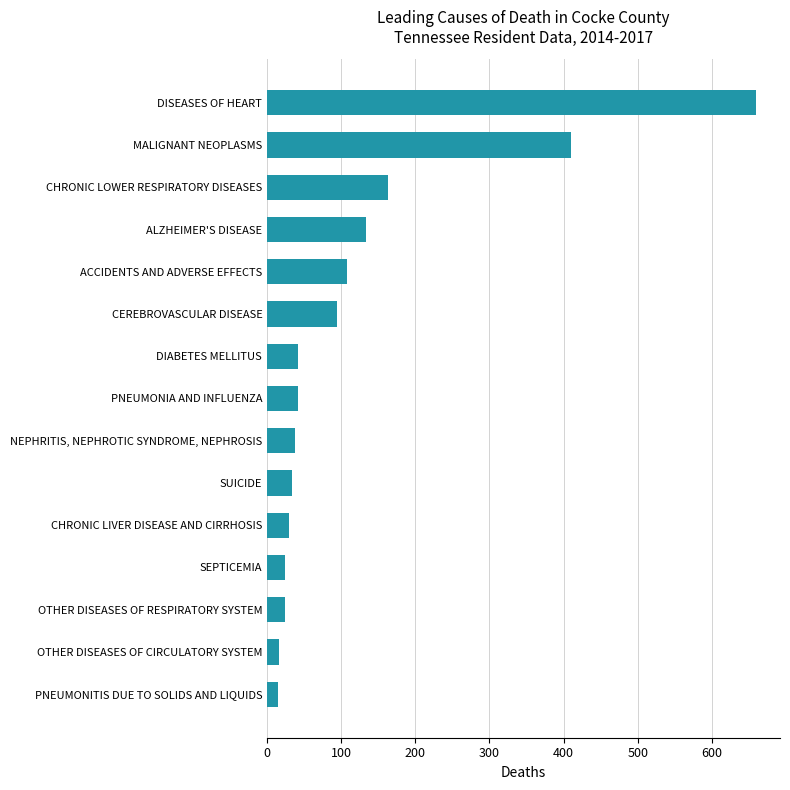

Count the number of data series in this chart.

1